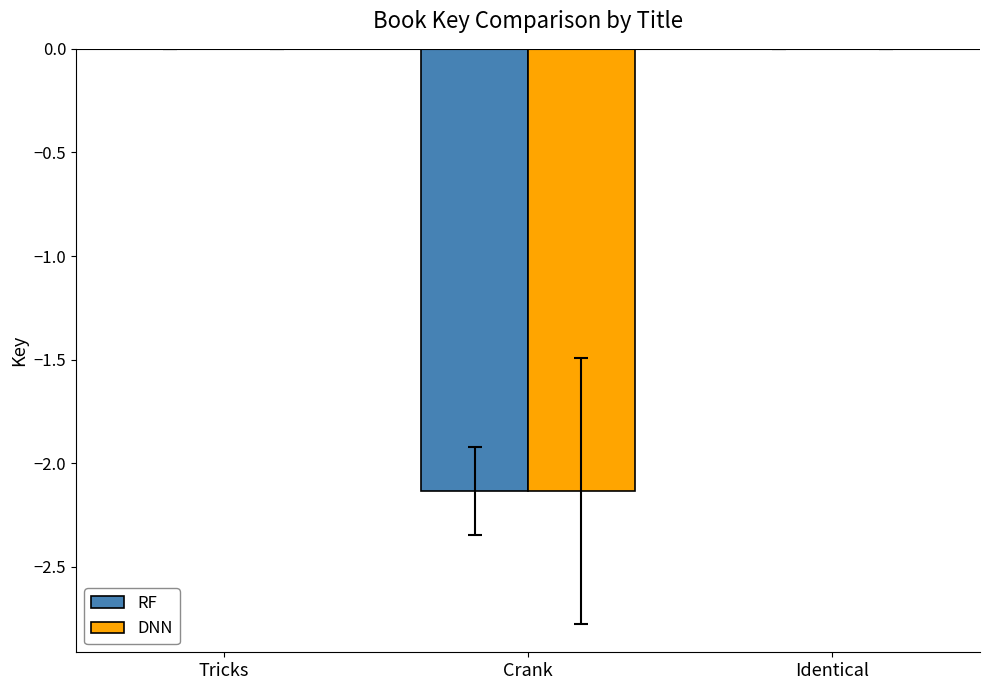

The value of DNN at Crank is -0.5. True or false?

False